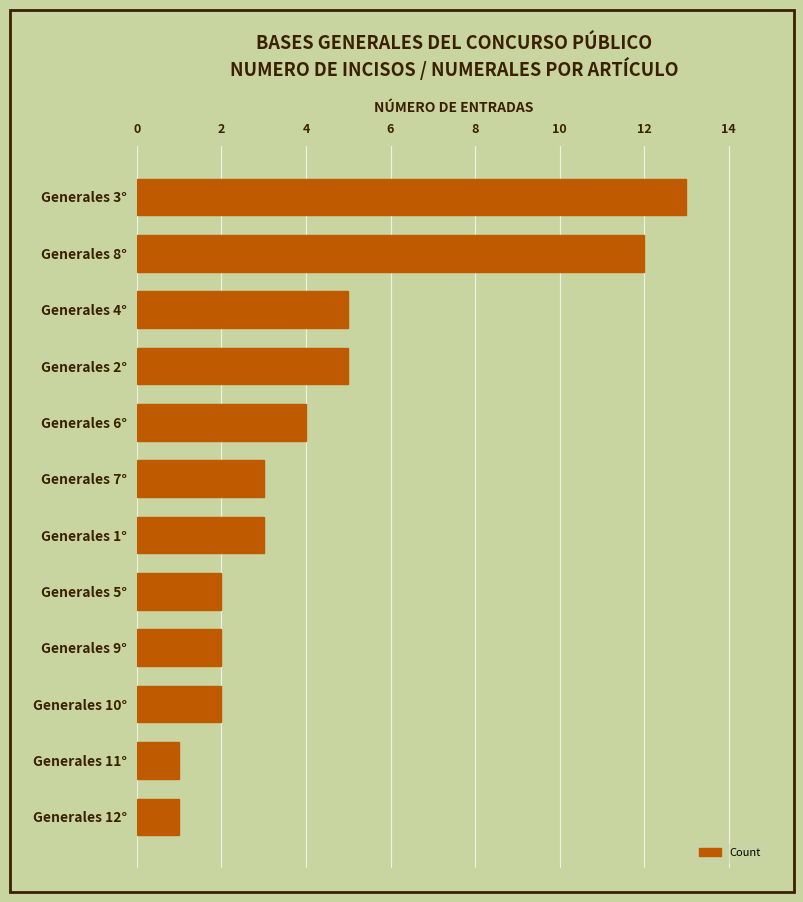

Between Generales 7° and Generales 8°, which is larger?

Generales 8°